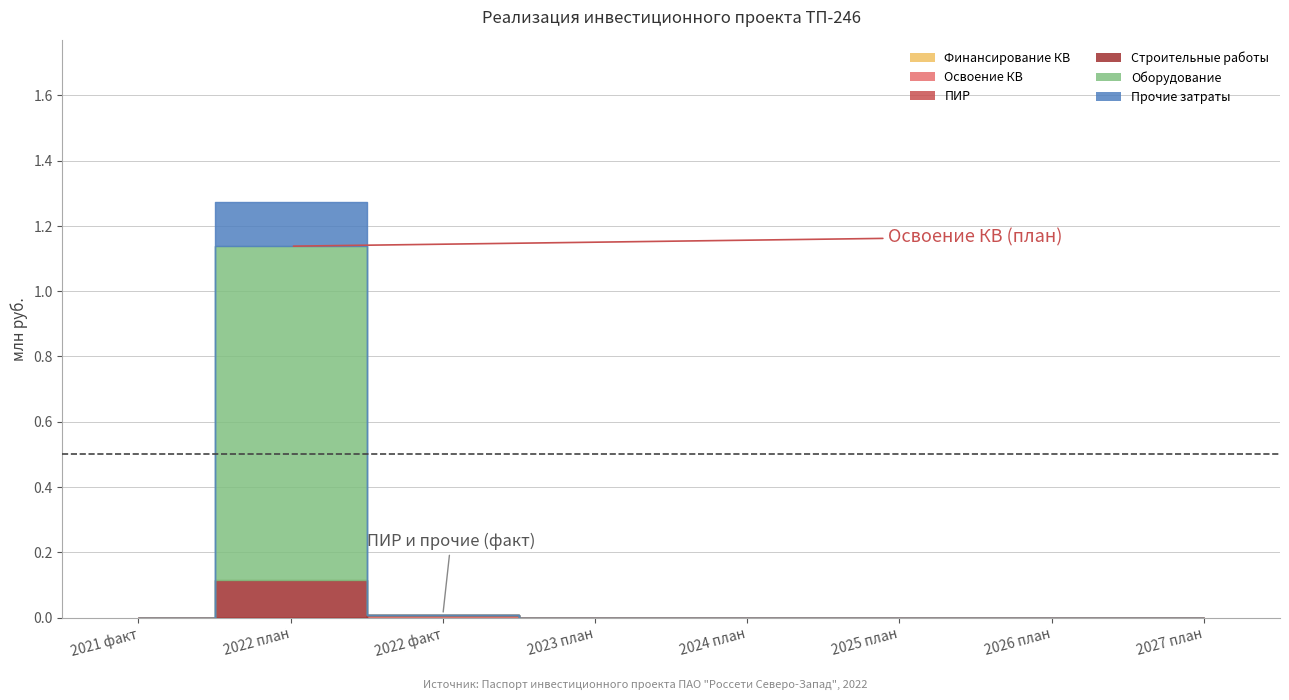

Rank the series at 2022 план from lowest to highest value.

Финансирование КВ, Освоение КВ, ПИР, Строительные работы, Прочие затраты, Оборудование